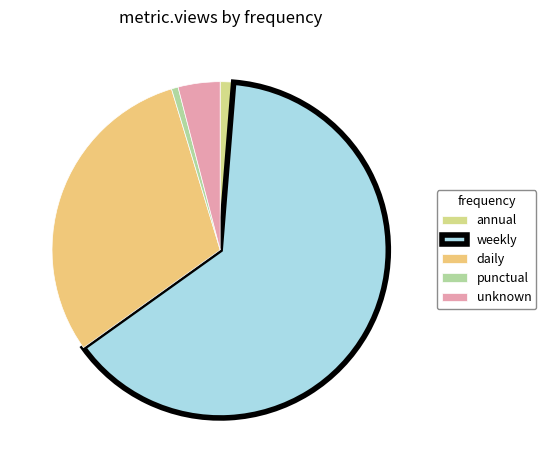

Does any single category account for the majority?

Yes